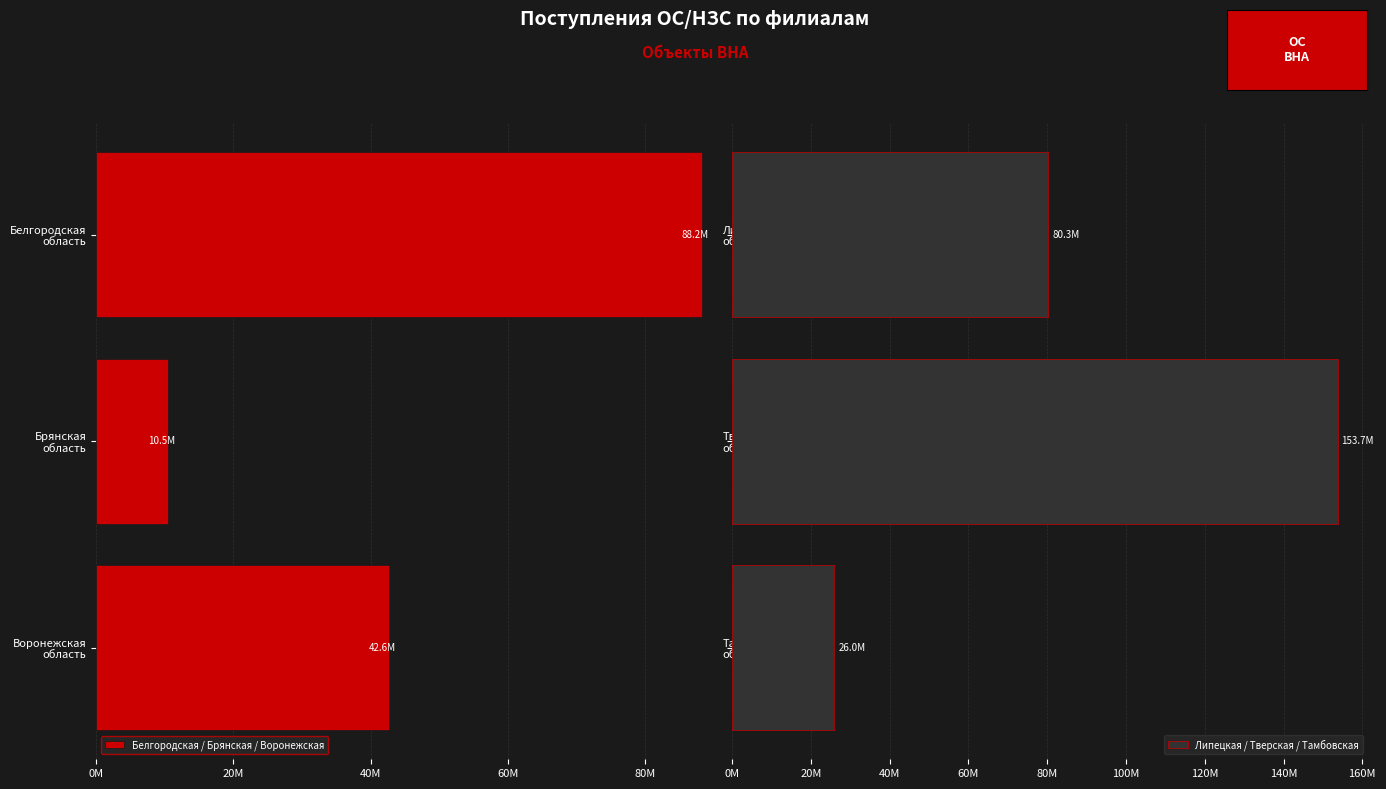

What is the sum of all Белгородская / Брянская / Воронежская values?

141338412.5